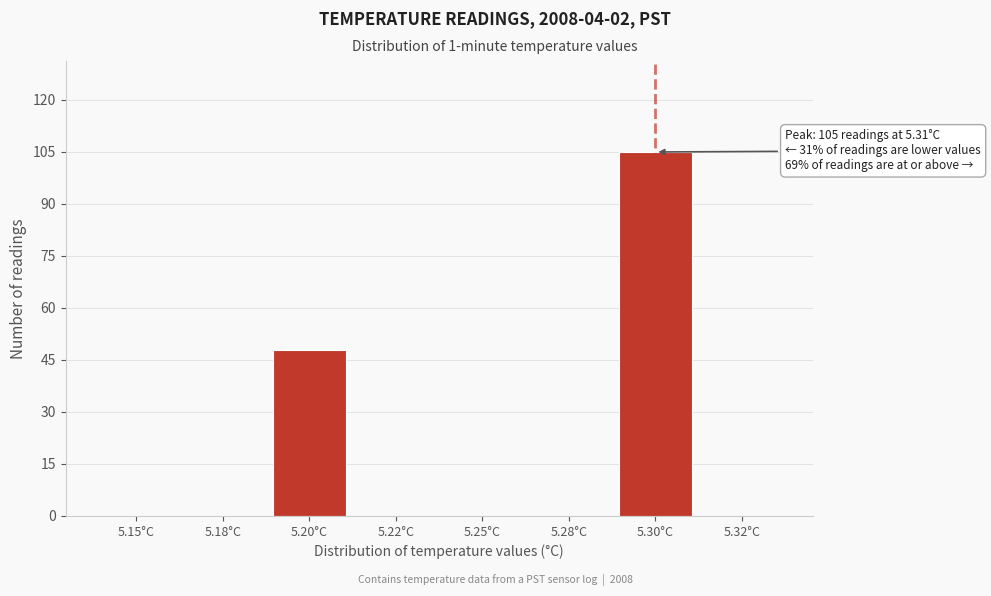

Reading left to right, list all the values displayed in this chart.

5.15°C=0	5.18°C=0	5.20°C=48	5.22°C=0	5.25°C=0	5.28°C=0	5.30°C=105	5.32°C=0